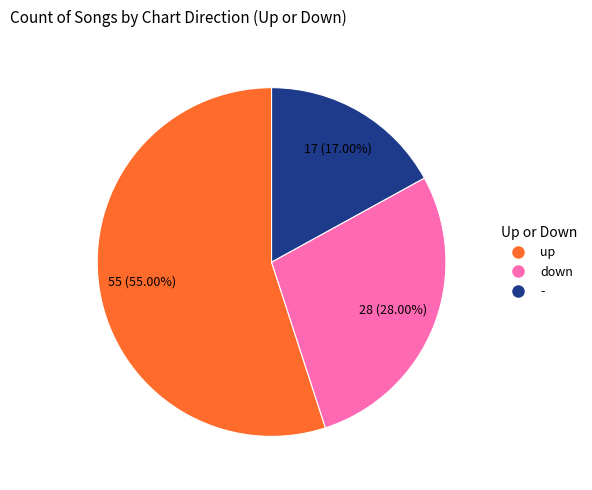

Between - and down, which is larger?

down